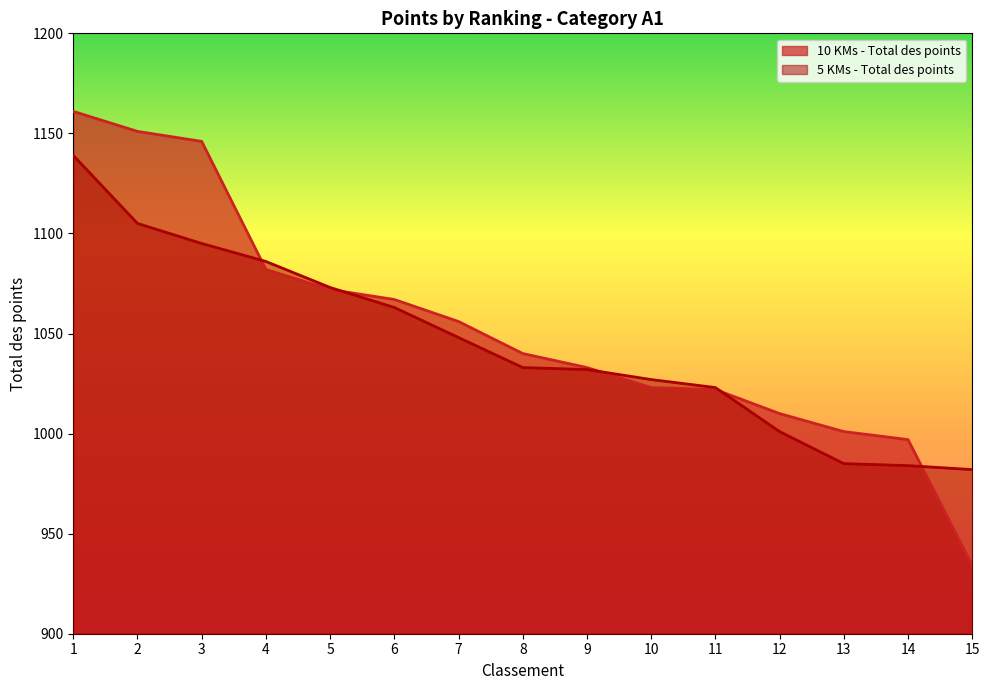

List the series in order of their overall mean, lowest first.

5 KMs - Total des points, 10 KMs - Total des points